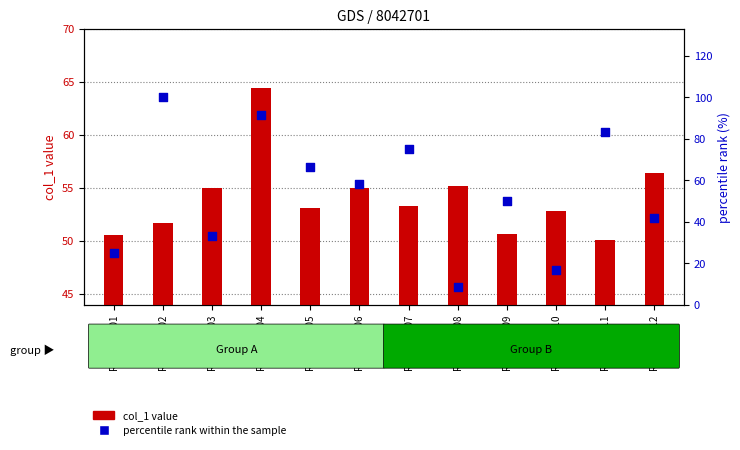

At which category is the sum across all series the highest?

RX05242404